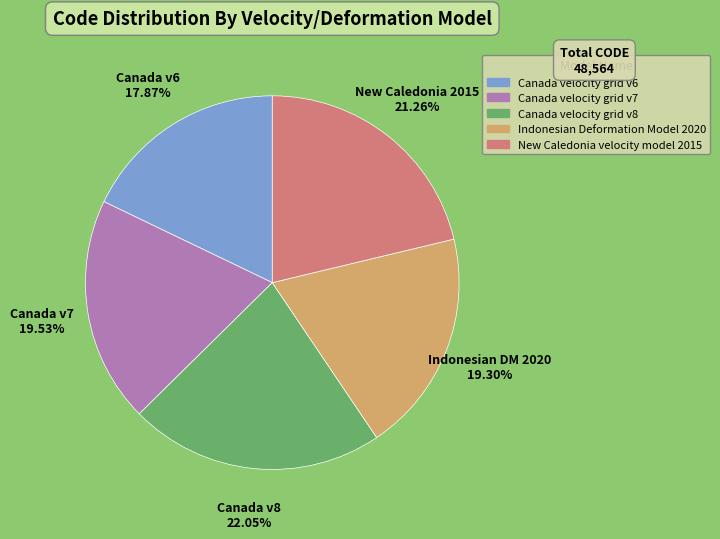

To the nearest percent, what is the difference between the New Caledonia velocity model 2015 and Canada velocity grid v7 slice percentages?

2%